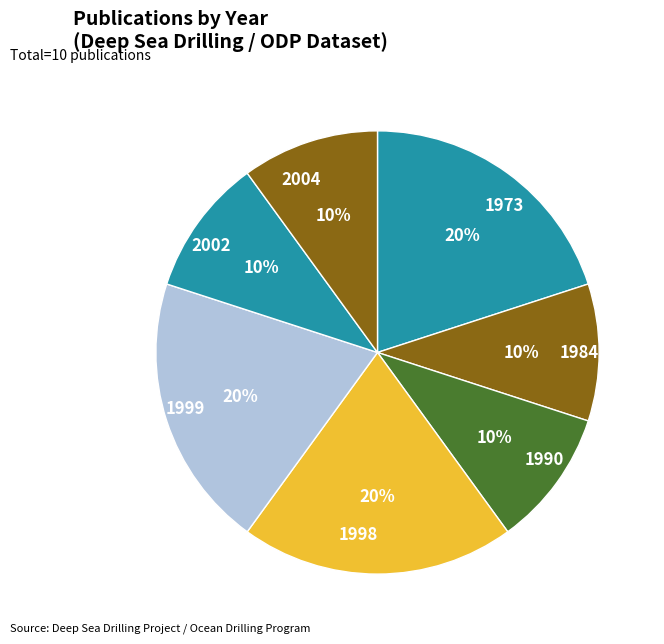

To the nearest percent, what is the average slice percentage?

14%